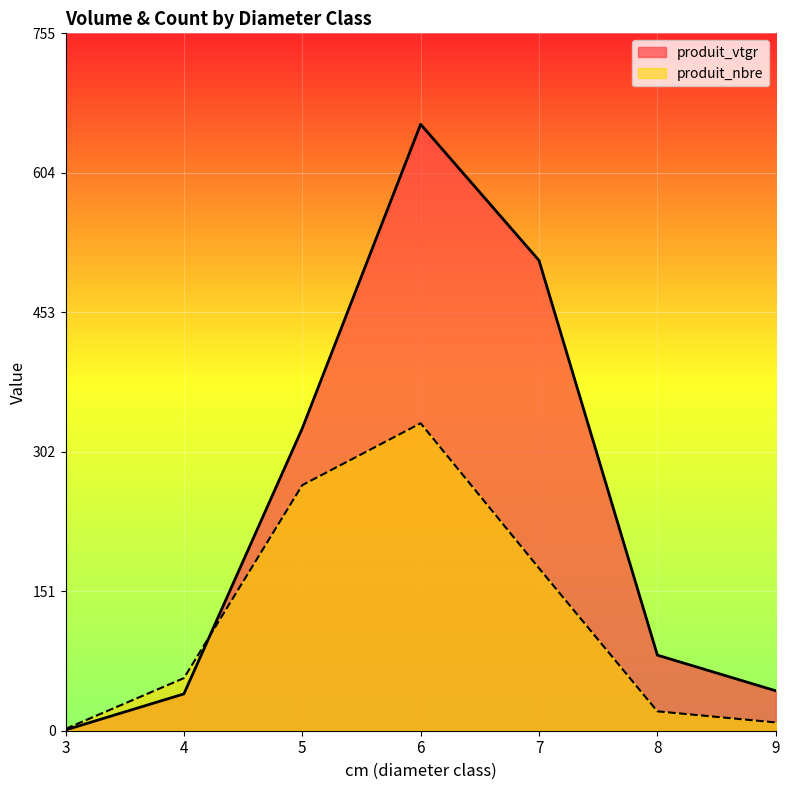

How many lines are shown in the chart?

2